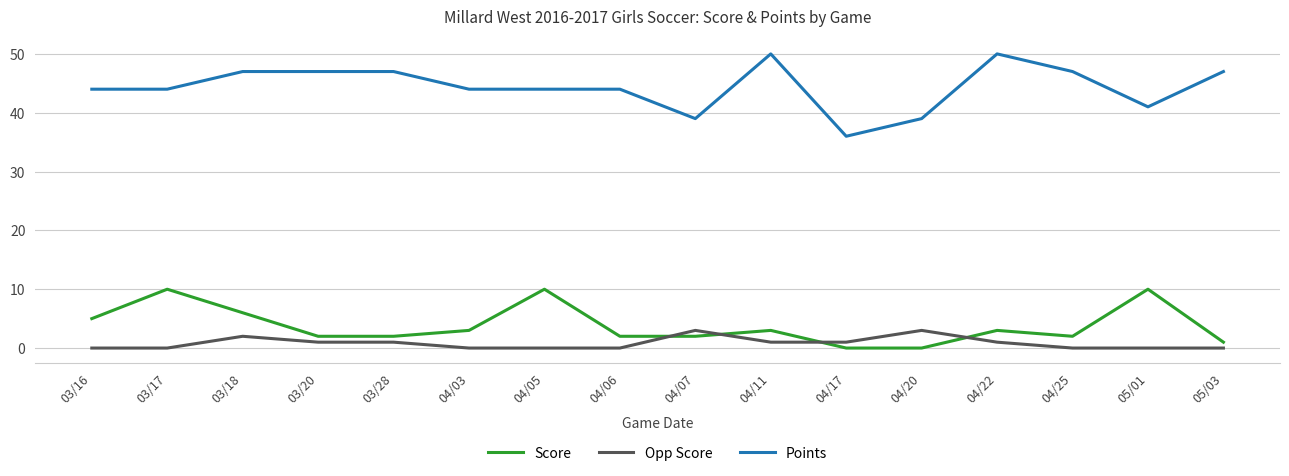

True or false: Score has more than 0 interior local peaks.

True